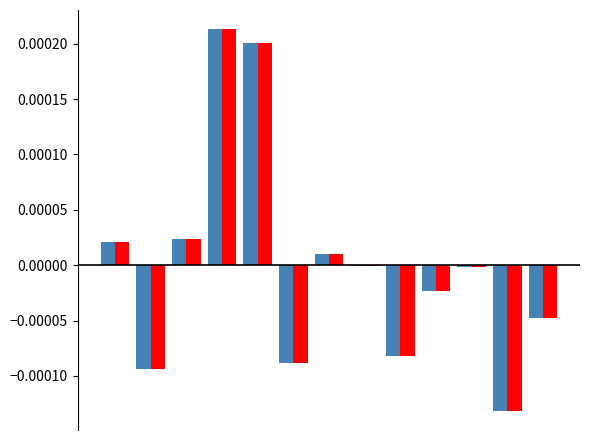

Are the bars horizontal?

No